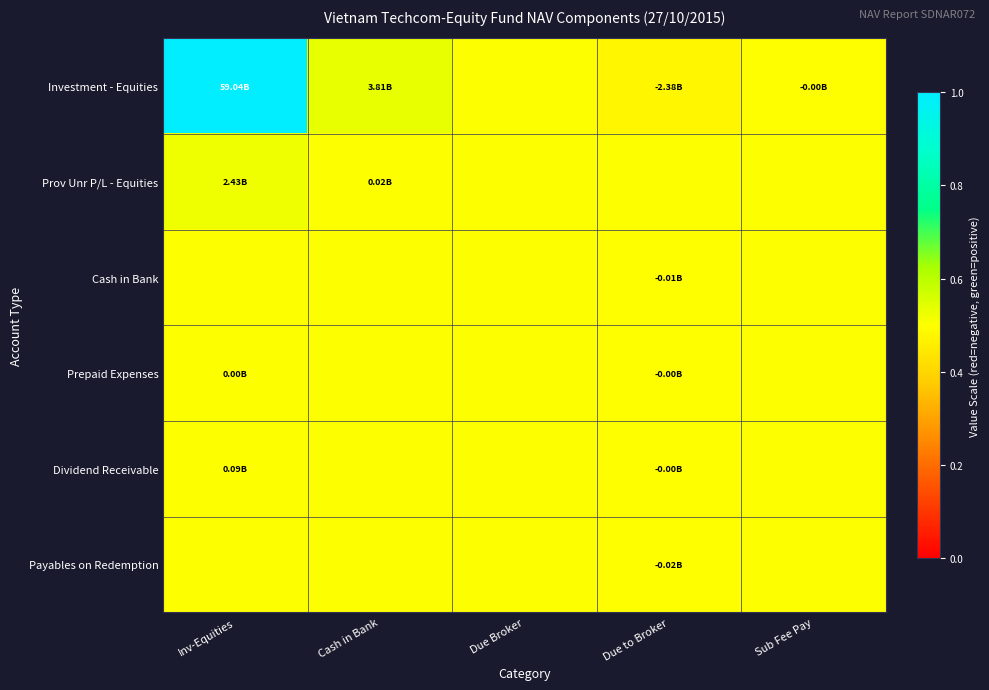

At which category is the sum across all series the highest?

Inv-Equities